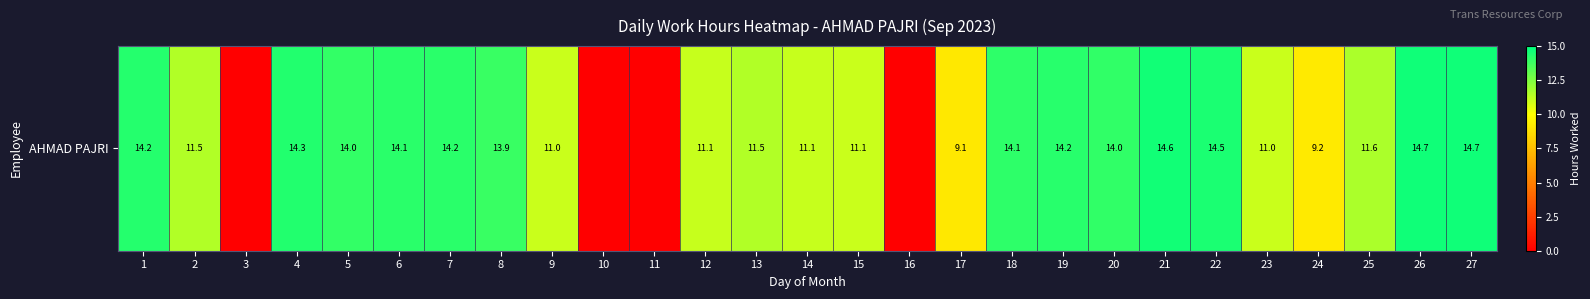

How many values are above zero?

23